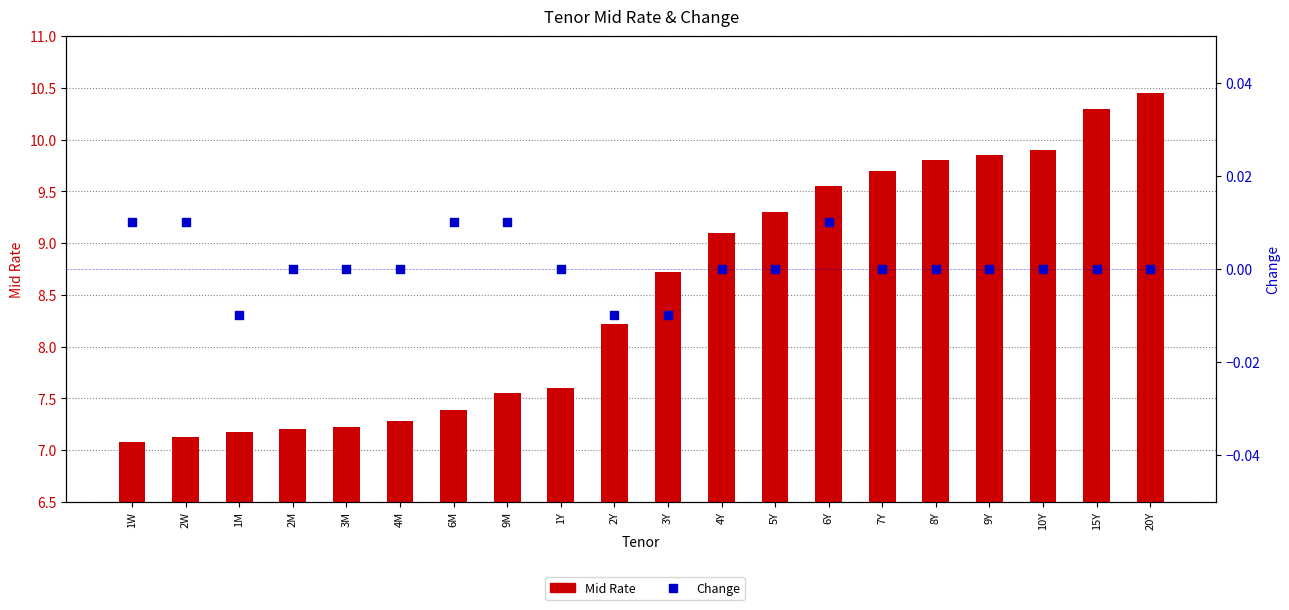

Is the value of Mid Rate at 2W greater than the value of Change at 9Y?

Yes